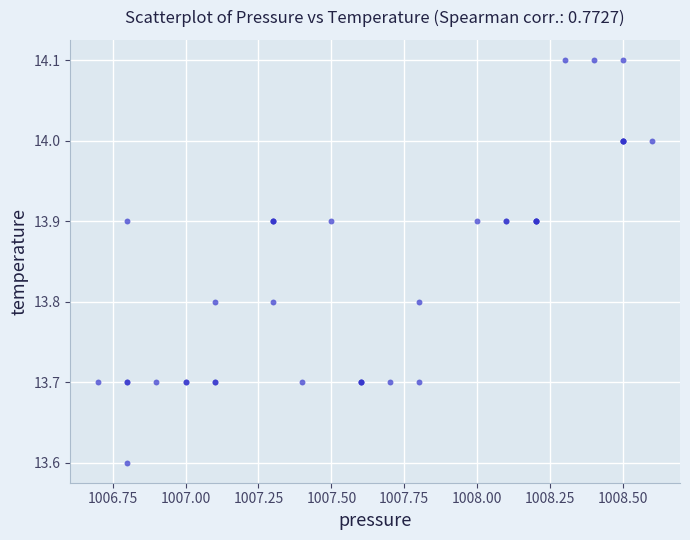

What Y value in the scatter plot is closest to 13?

13.6